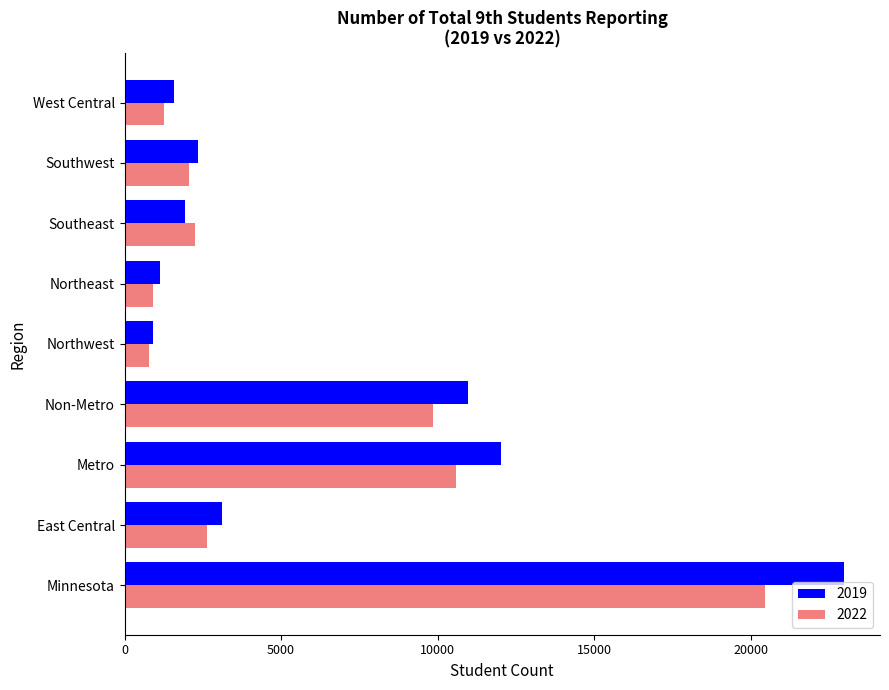

Which label corresponds to the largest value in the chart?

Minnesota